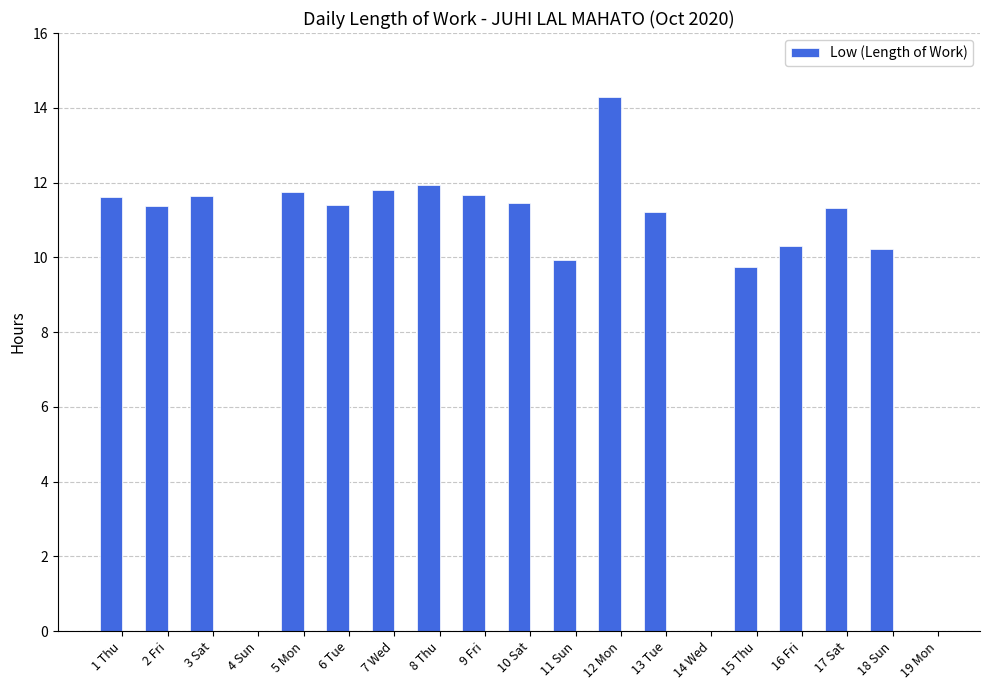

What is the greatest value displayed?

14.3